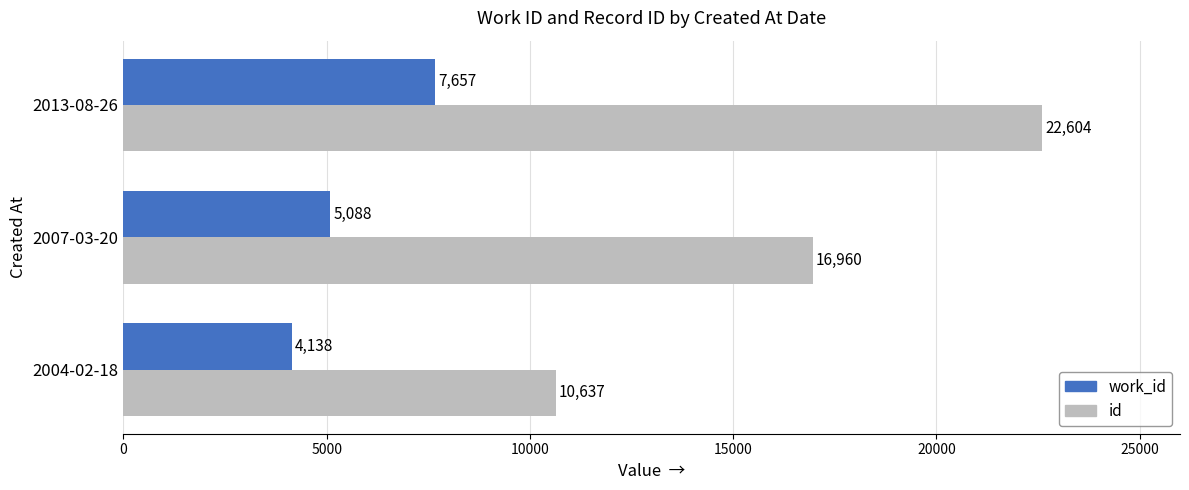

What is the difference between the maximum and minimum values in the work_id series?

3519